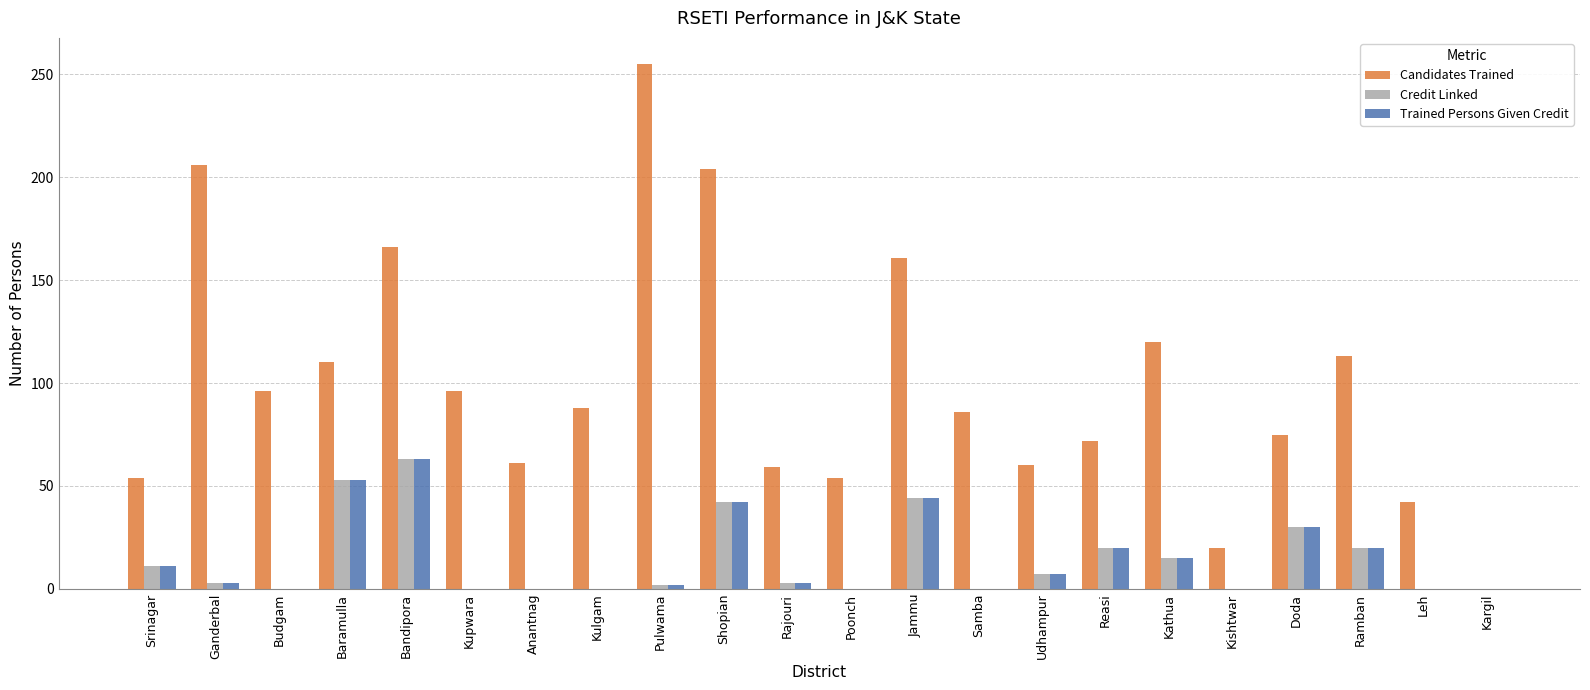

Is the value of Credit Linked at Kishtwar greater than the value of Trained Persons Given Credit at Shopian?

No